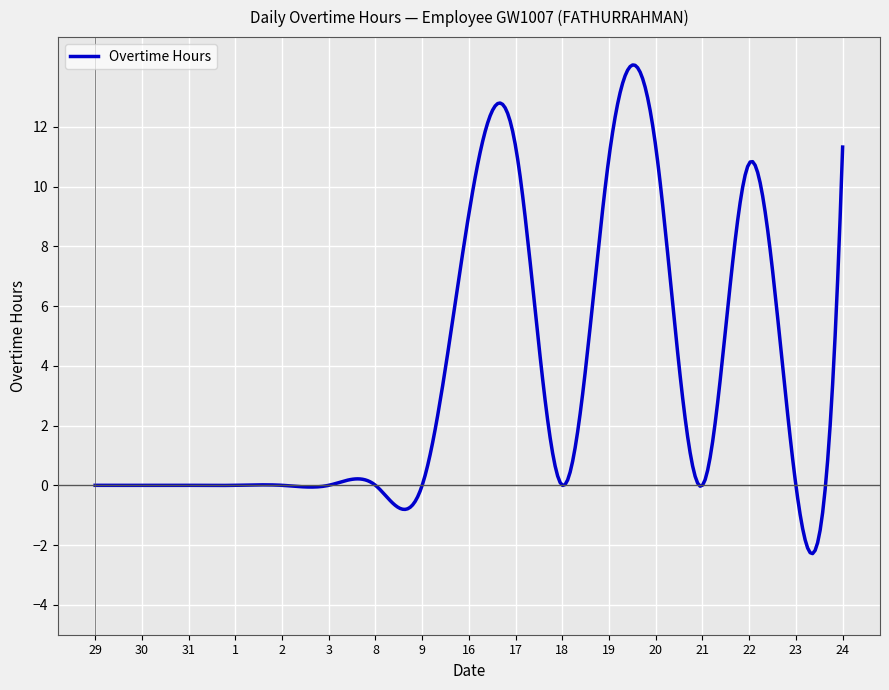

What is the difference between the maximum and minimum values?

16.4